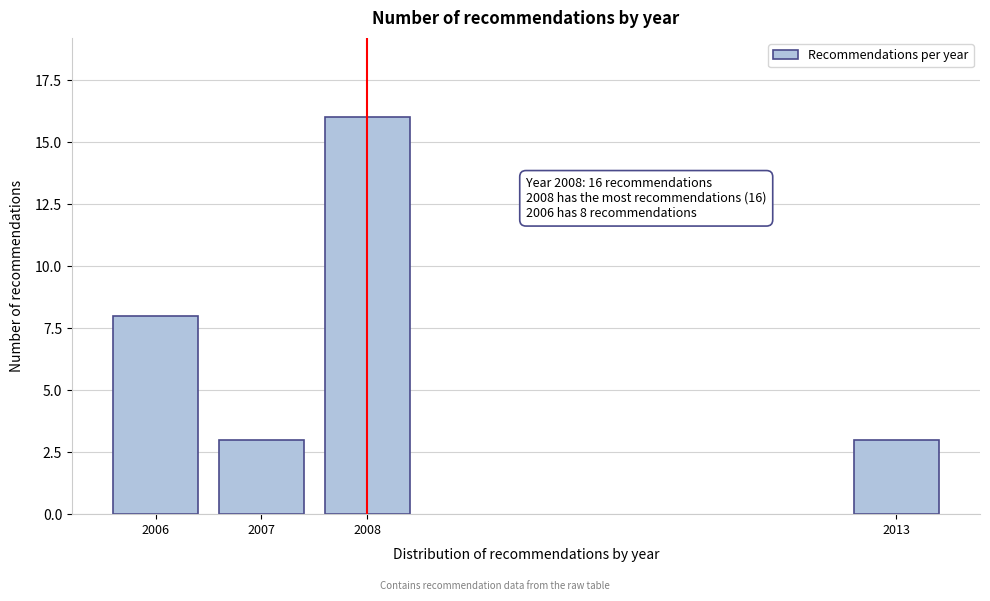

Reading right to left, extract all data points from this chart.

3	16	3	8